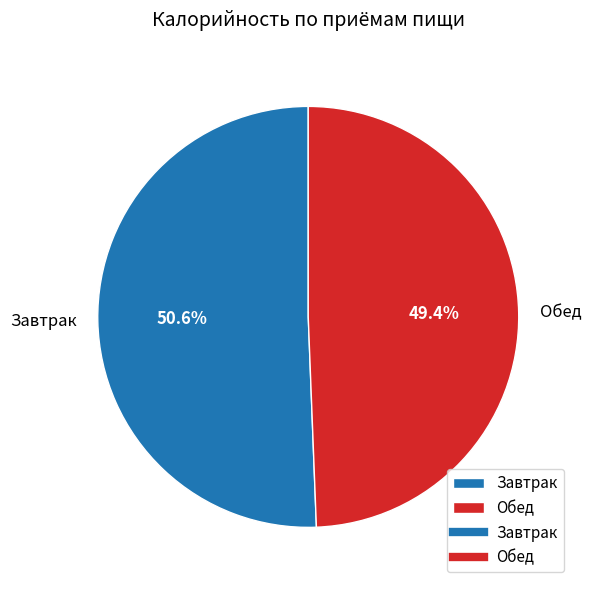

What percentage is the Завтрак slice, to the nearest percent?

51%